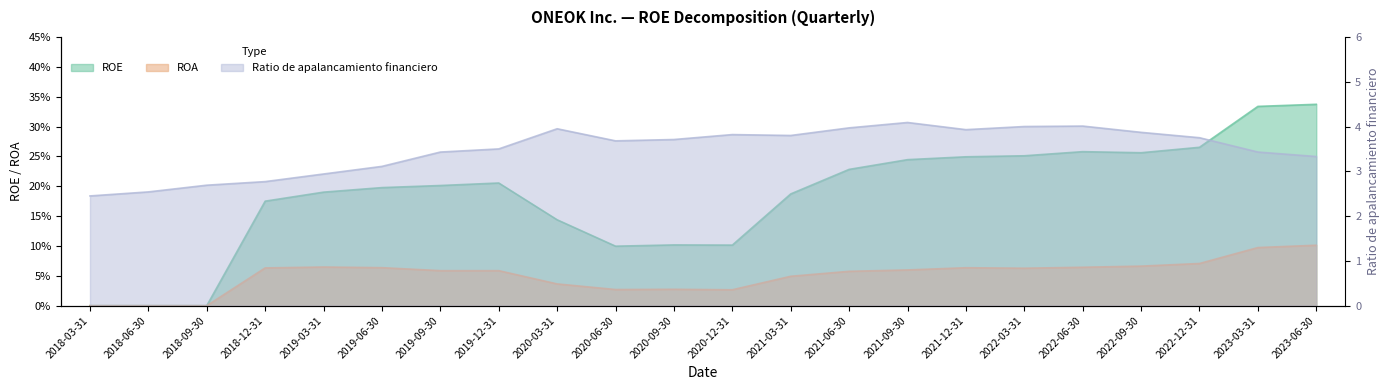

True or false: ROE and ROA cross at least once.

False